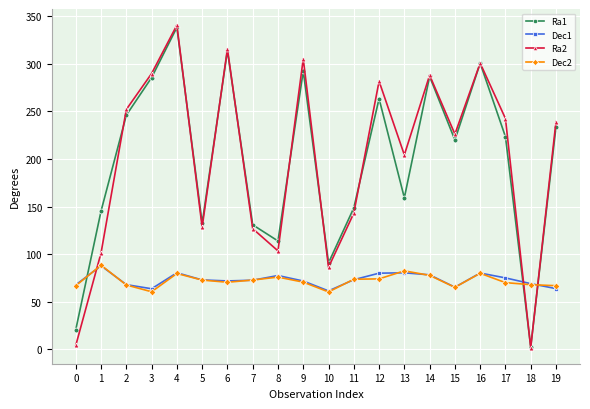

What is the value of the Ra1 point at the 1st from the left?

20.6